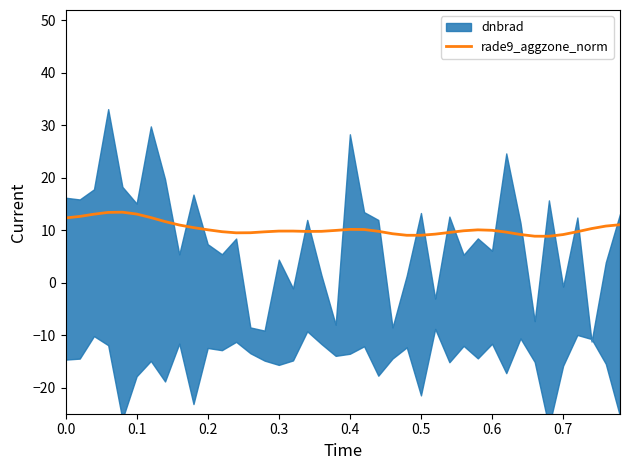

What is the minimum value for rade9_aggzone_norm?

8.8